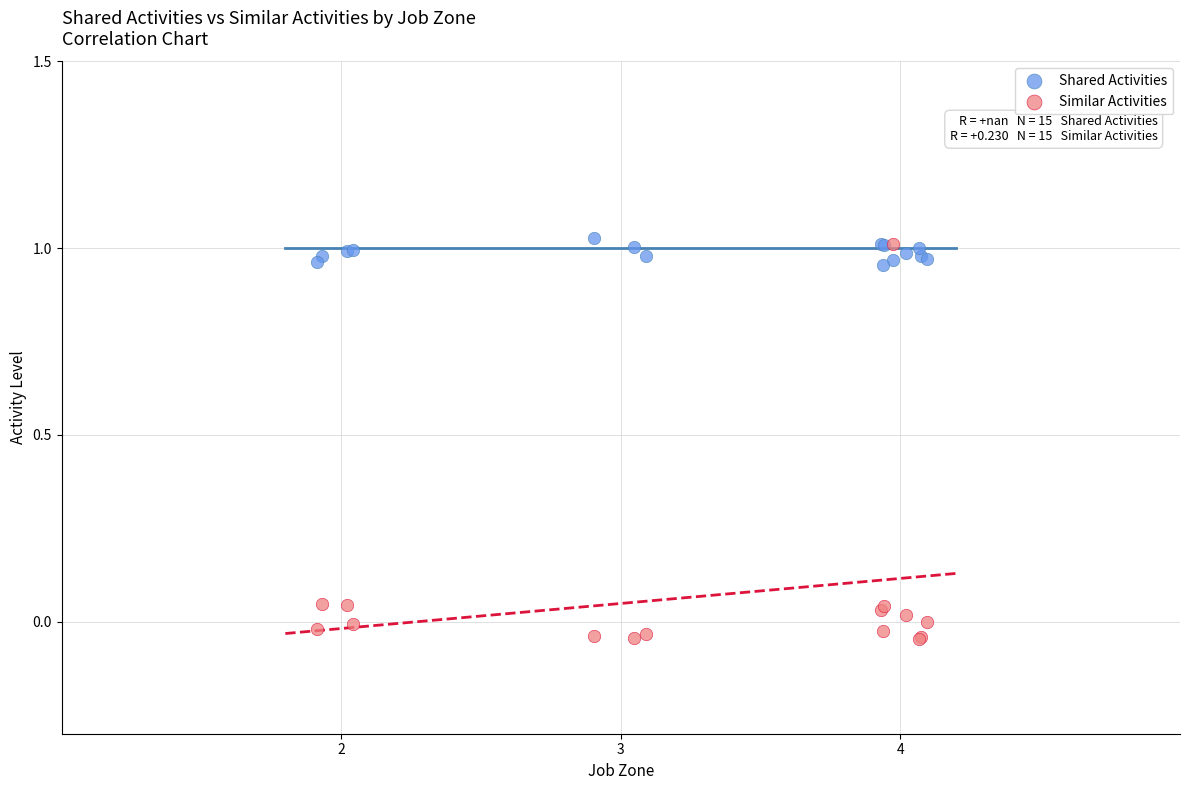

Which series contains the lowest Y value?

Similar Activities